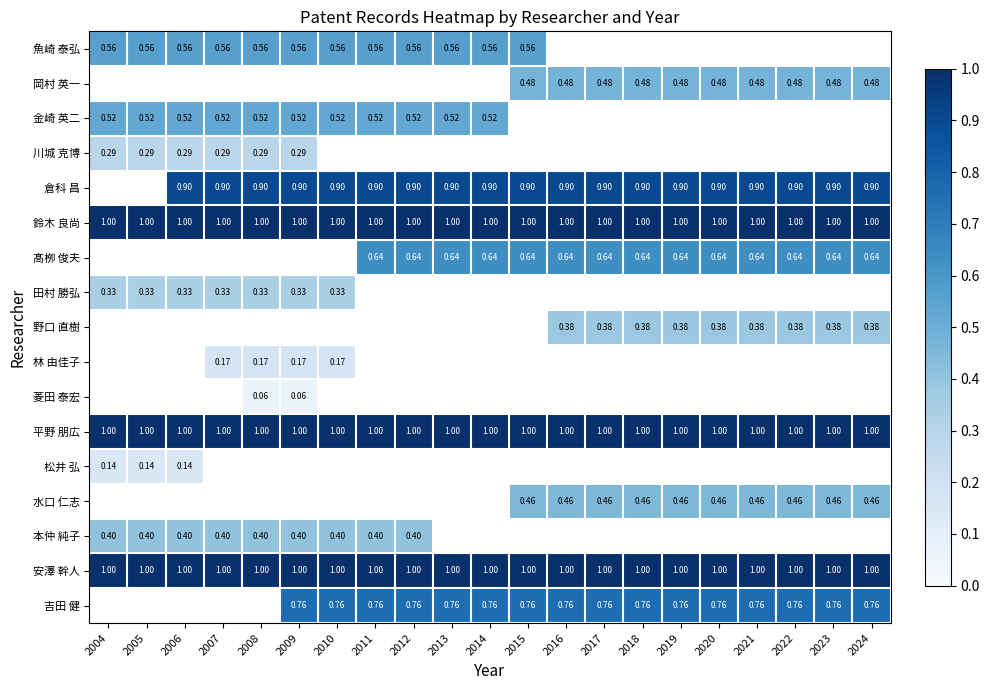

The value of 安澤 幹人 at 2010 is 0.3. True or false?

False